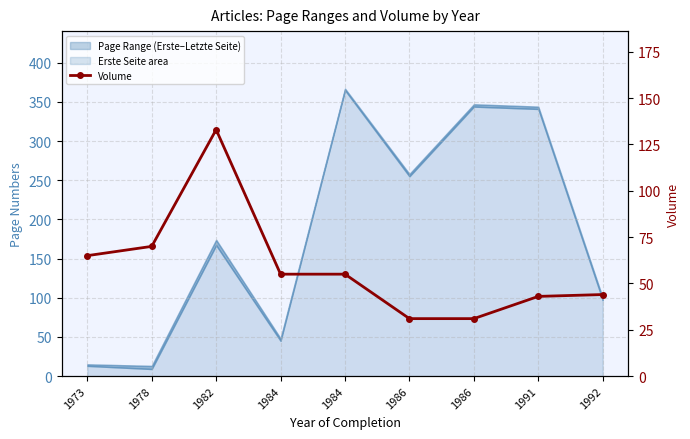

What is the sum of the values at 1978 and 1984?

125